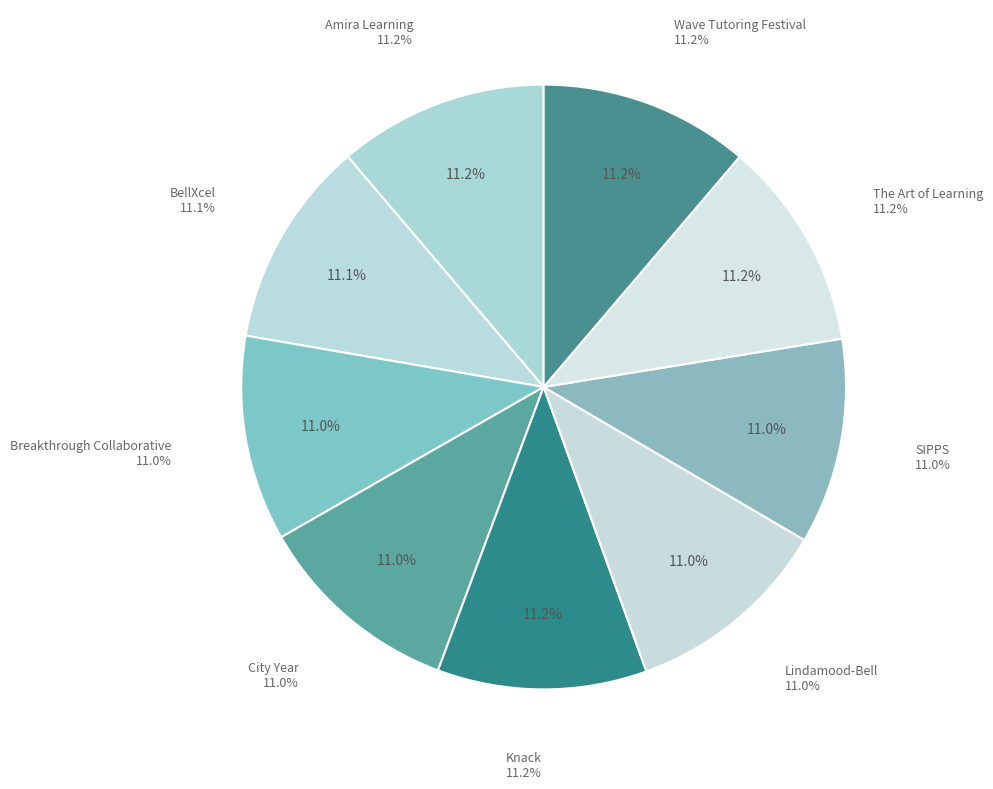

How many slices are in this pie chart?

9